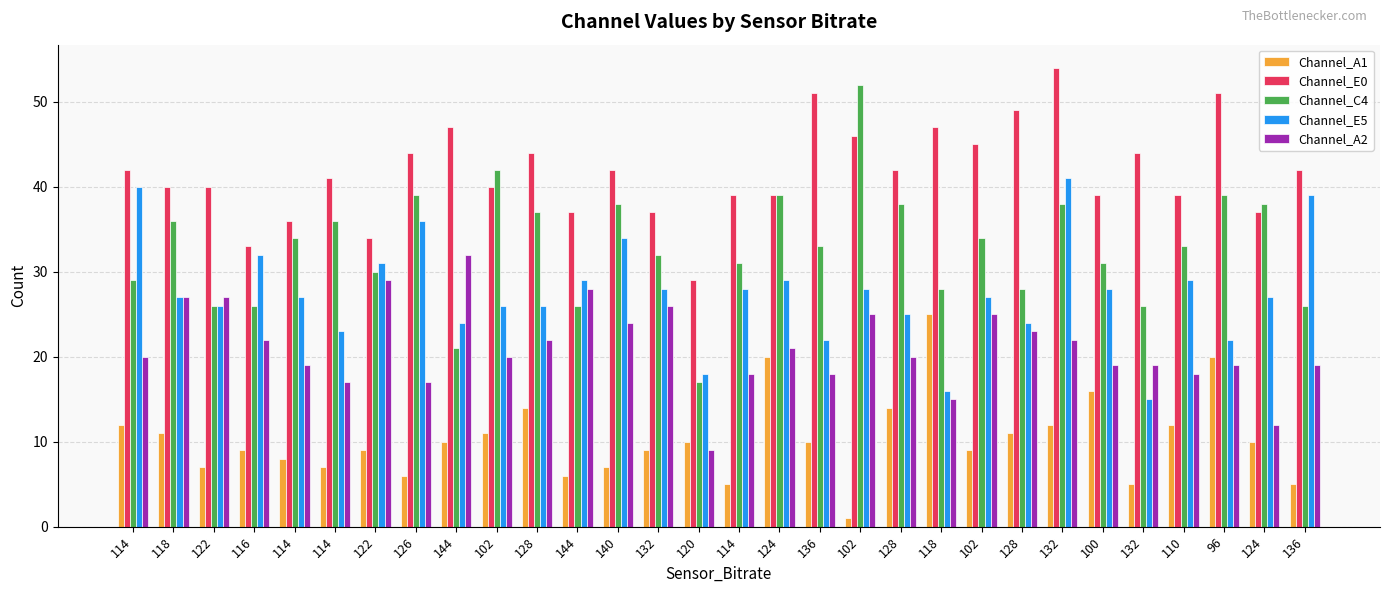

Reading left to right, list all the values displayed in this chart.

Channel_A1: 12	11	7	9	8	7	9	6	10	11	14	6	7	9	10	5	20	10	1	14	25	9	11	12	16	5	12	20	10	5
Channel_E0: 42	40	40	33	36	41	34	44	47	40	44	37	42	37	29	39	39	51	46	42	47	45	49	54	39	44	39	51	37	42
Channel_C4: 29	36	26	26	34	36	30	39	21	42	37	26	38	32	17	31	39	33	52	38	28	34	28	38	31	26	33	39	38	26
Channel_E5: 40	27	26	32	27	23	31	36	24	26	26	29	34	28	18	28	29	22	28	25	16	27	24	41	28	15	29	22	27	39
Channel_A2: 20	27	27	22	19	17	29	17	32	20	22	28	24	26	9	18	21	18	25	20	15	25	23	22	19	19	18	19	12	19